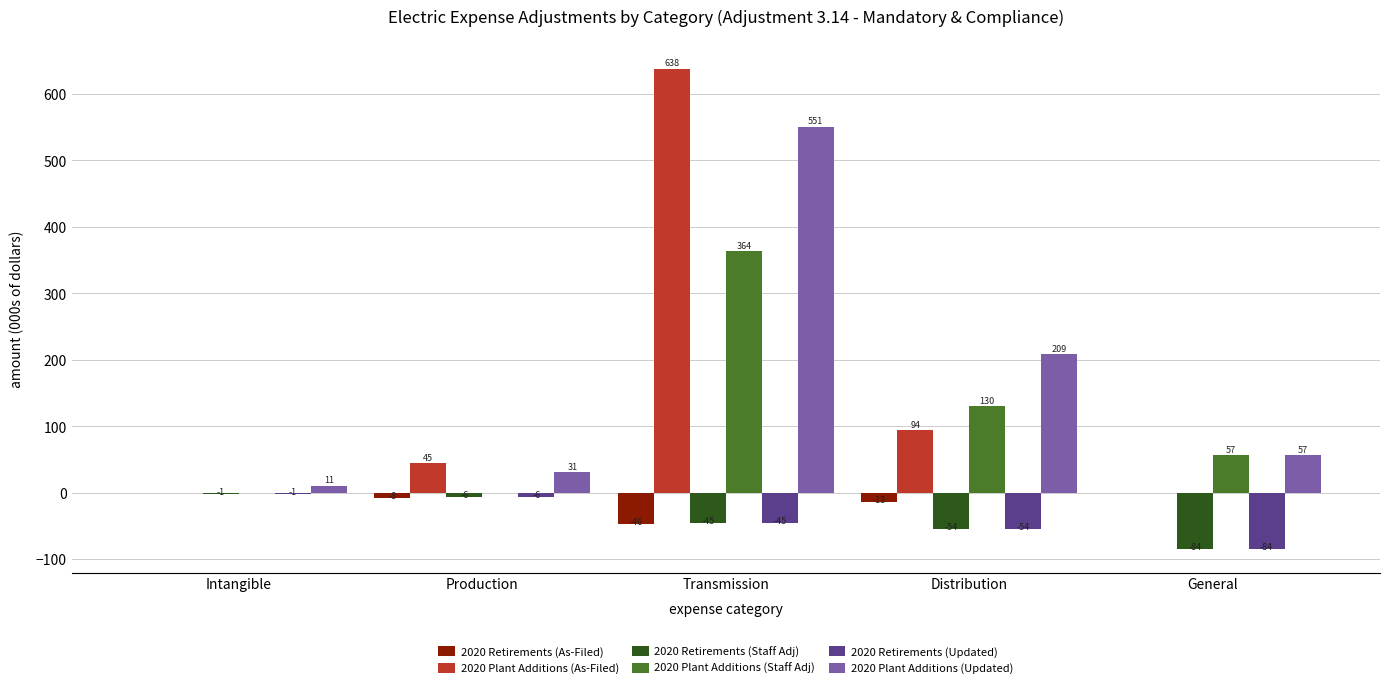

Which series changed the most between Transmission and General?

2020 Plant Additions (As-Filed)